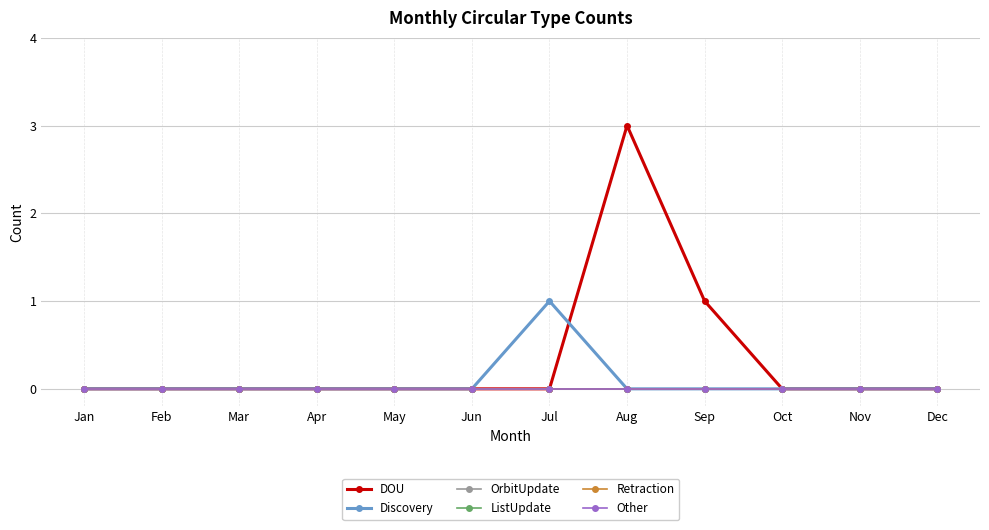

Is this an area chart (filled region under the line)?

No